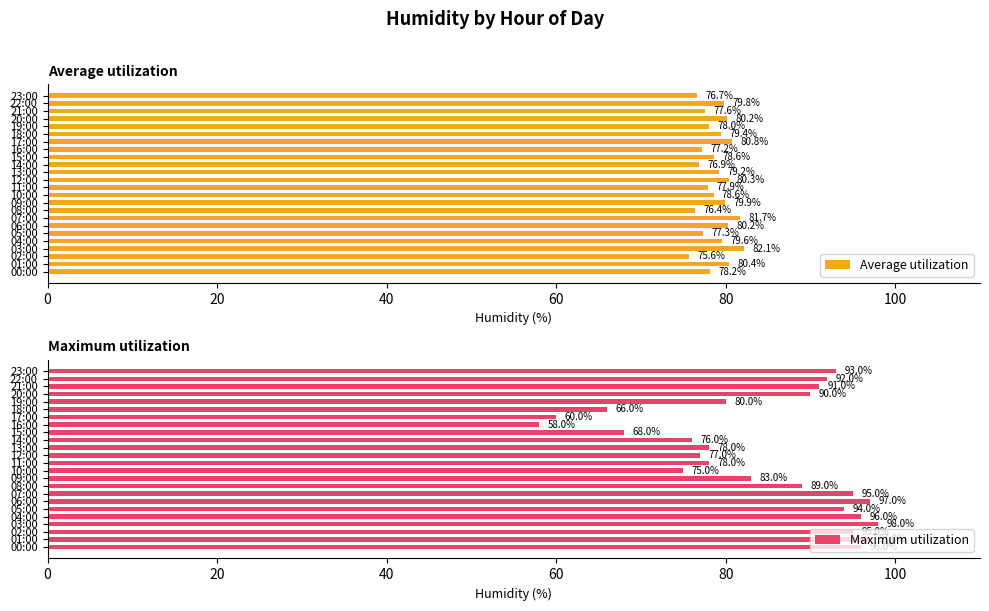

How many bars are there in total?

48